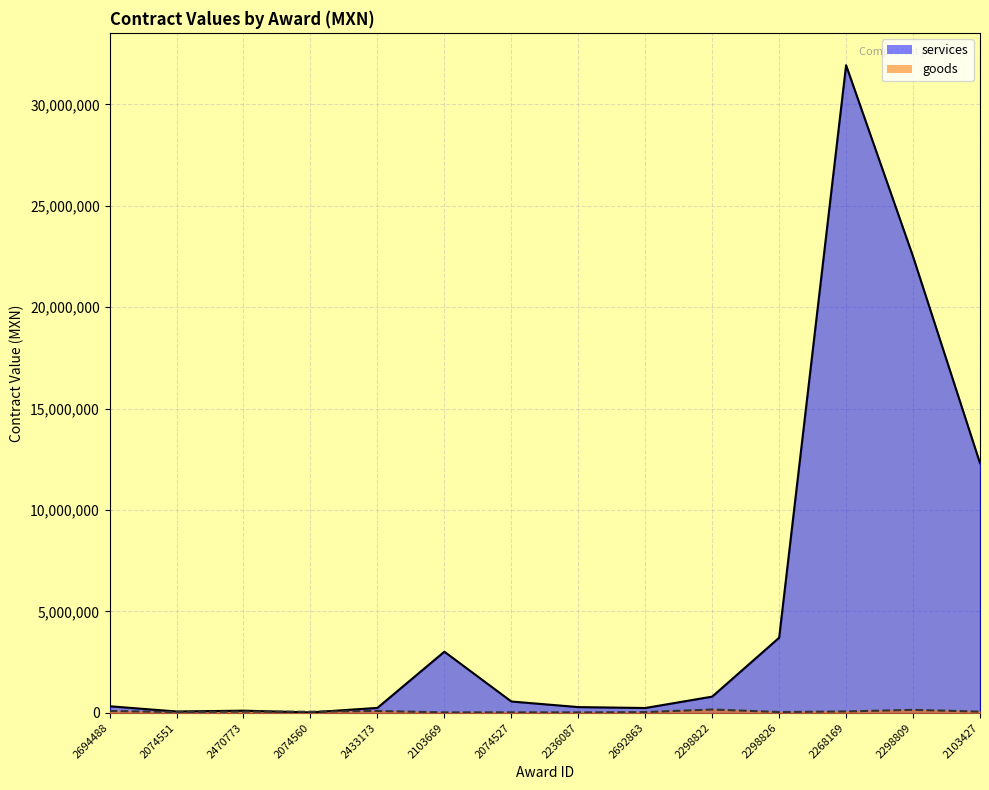

Rank the categories by goods value from lowest to highest.

2103669, 2236087, 2074527, 2692863, 2074551, 2298826, 2074560, 2103427, 2470773, 2268169, 2694488, 2433173, 2298809, 2298822